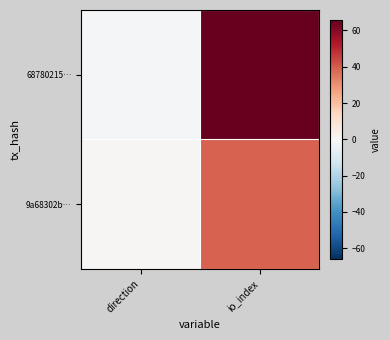

Reading left to right, extract all data points from this chart.

68780215…: direction=-1	io_index=66
9a68302b…: direction=1	io_index=39